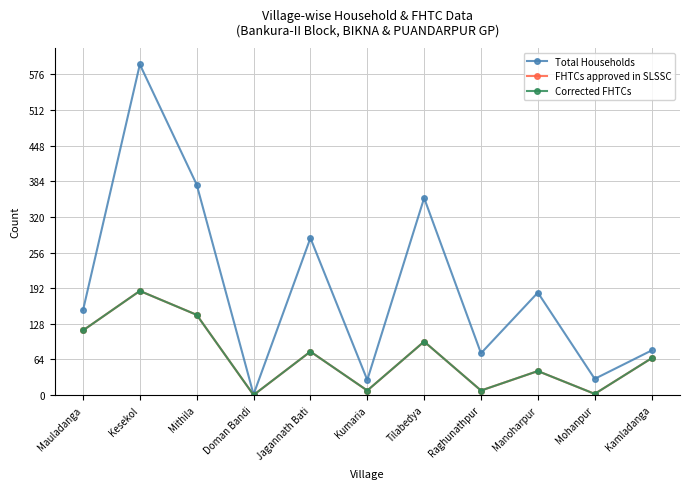

How many data points in FHTCs approved in SLSSC are less than 66?

5